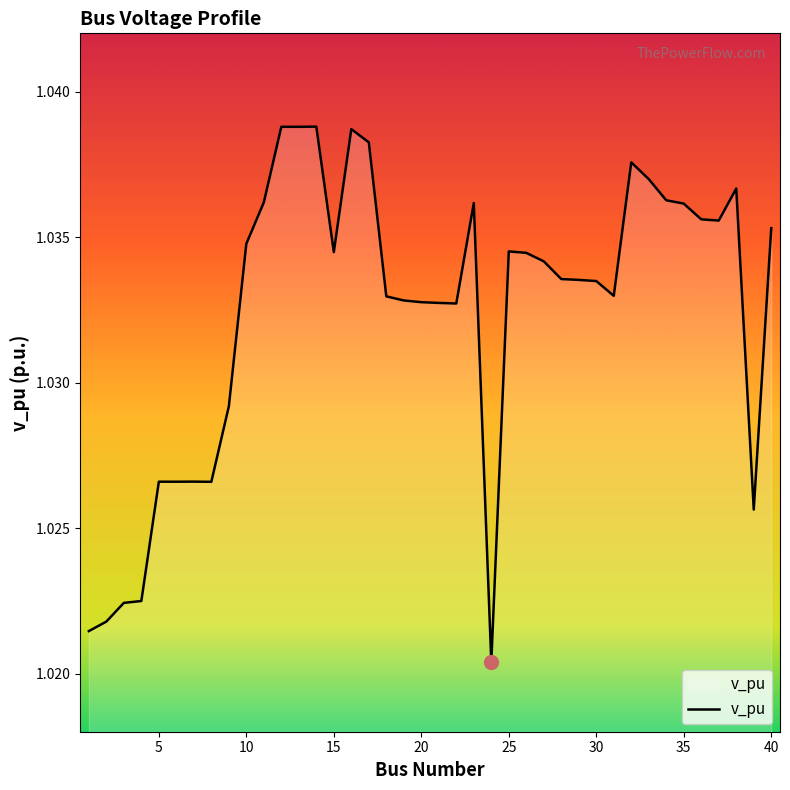

Is this an area chart (filled region under the line)?

Yes